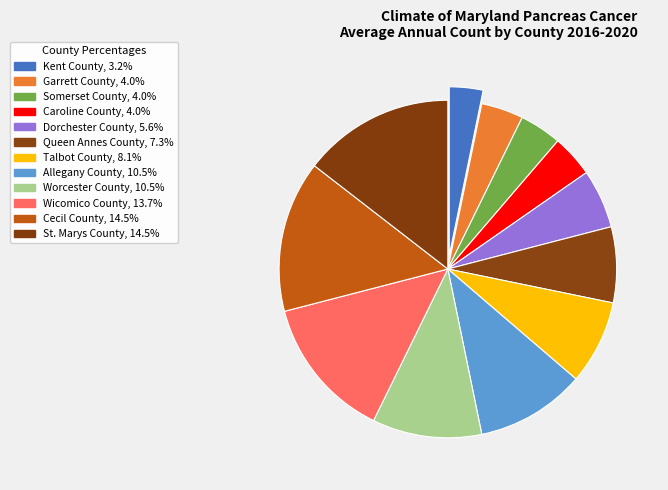

Rank the categories by value from highest to lowest.

Cecil County, St. Marys County, Wicomico County, Allegany County, Worcester County, Talbot County, Queen Annes County, Dorchester County, Garrett County, Somerset County, Caroline County, Kent County